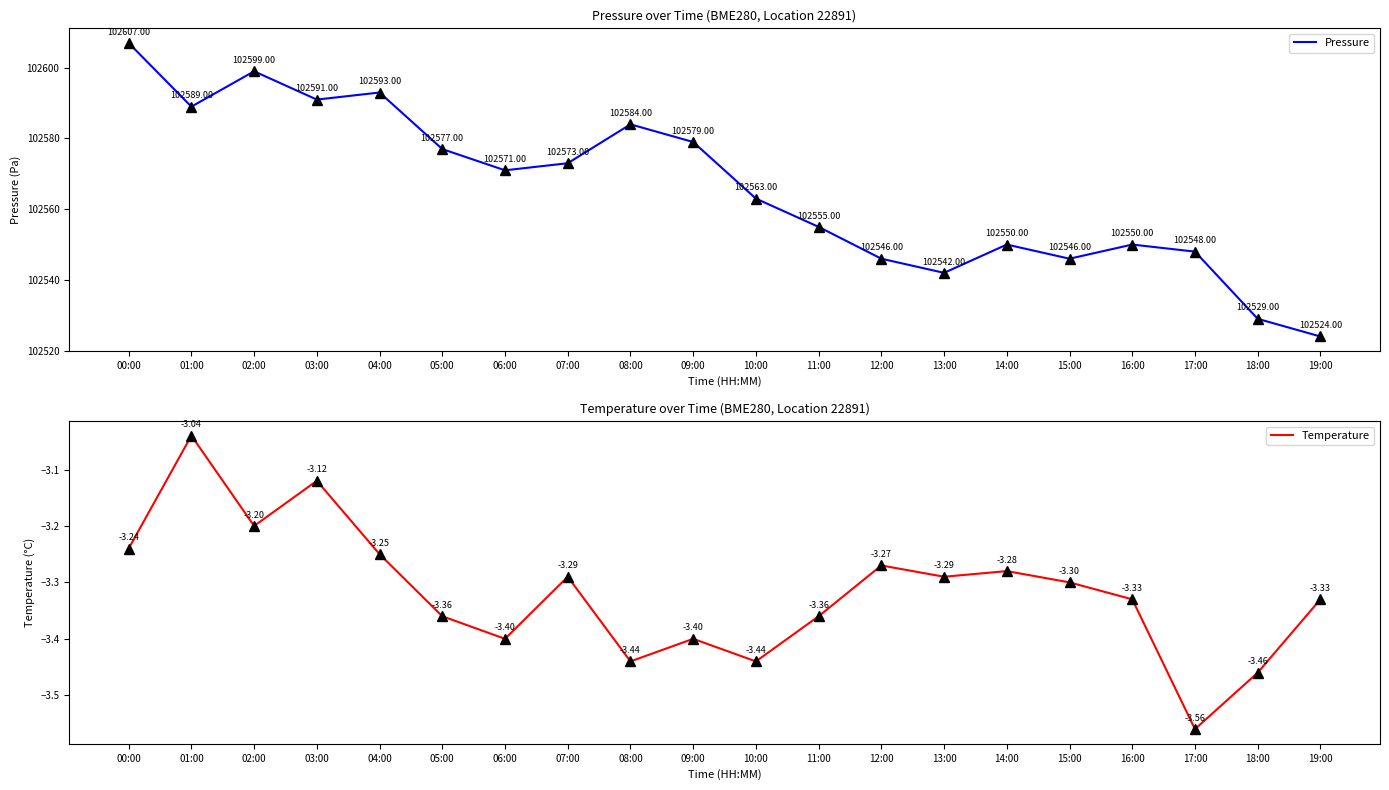

True or false: Temperature and Pressure cross at least once.

False